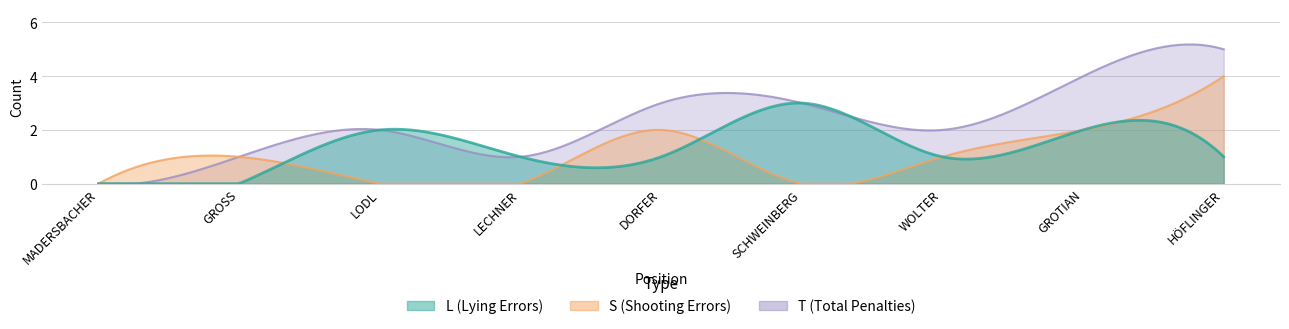

Rank the series by their maximum value, from lowest to highest.

L, S, T